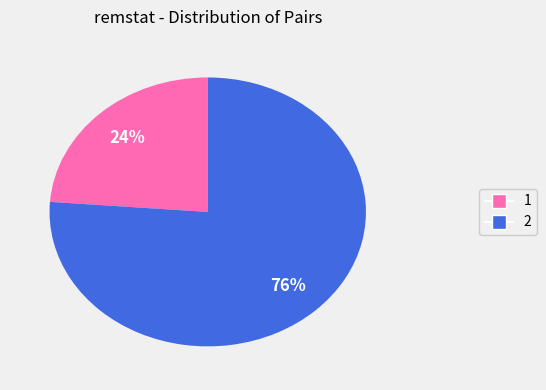

Which has a higher value, 2 or 1?

2